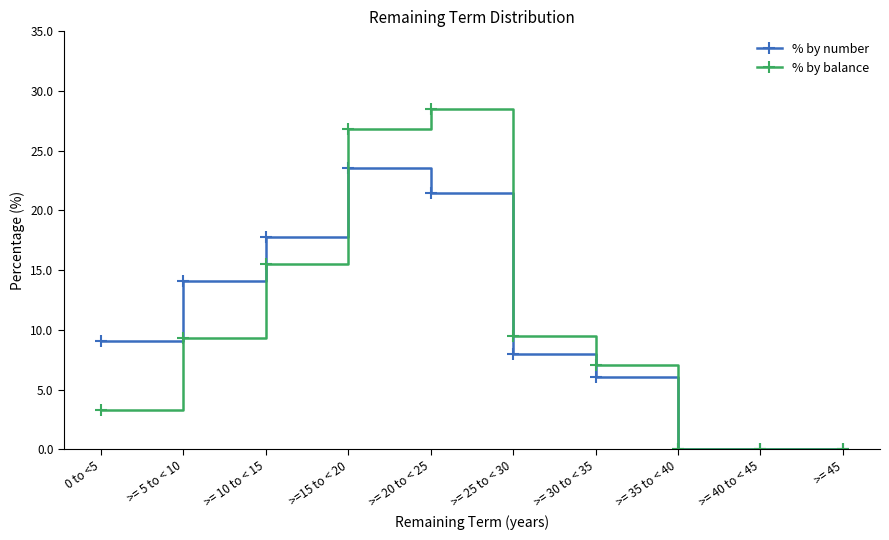

What is the total value across all series at >= 30 to < 35?

13.0